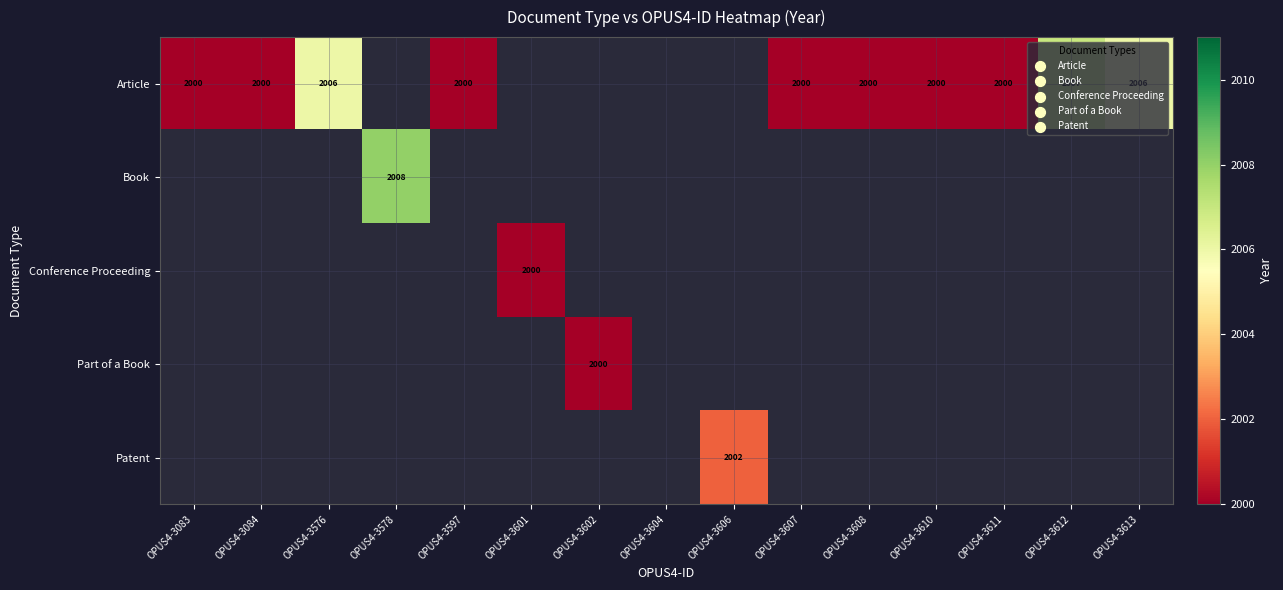

Is it true that Part of a Book equals 2000 at OPUS4-3602?

True